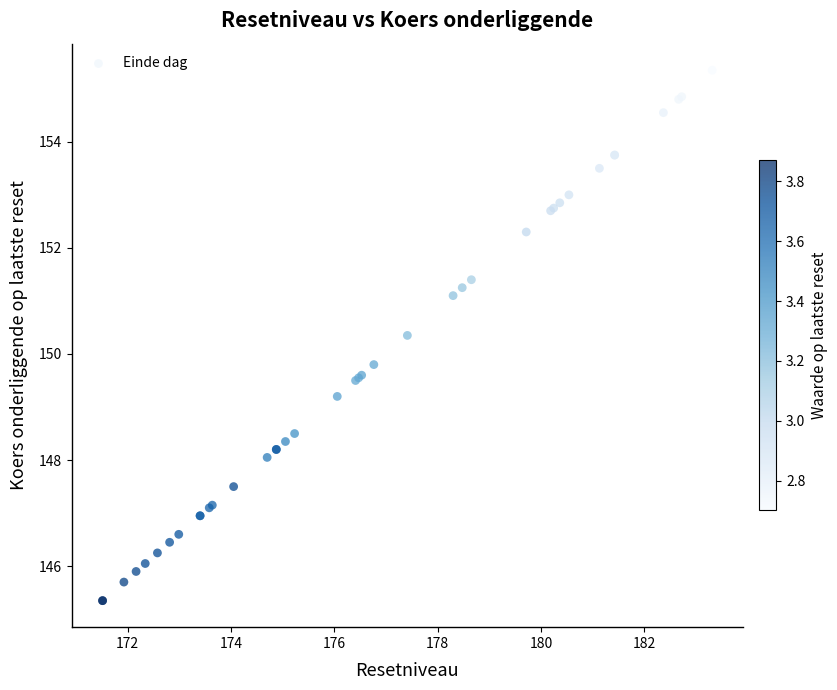

What Y value in the scatter plot is closest to 150?

149.8